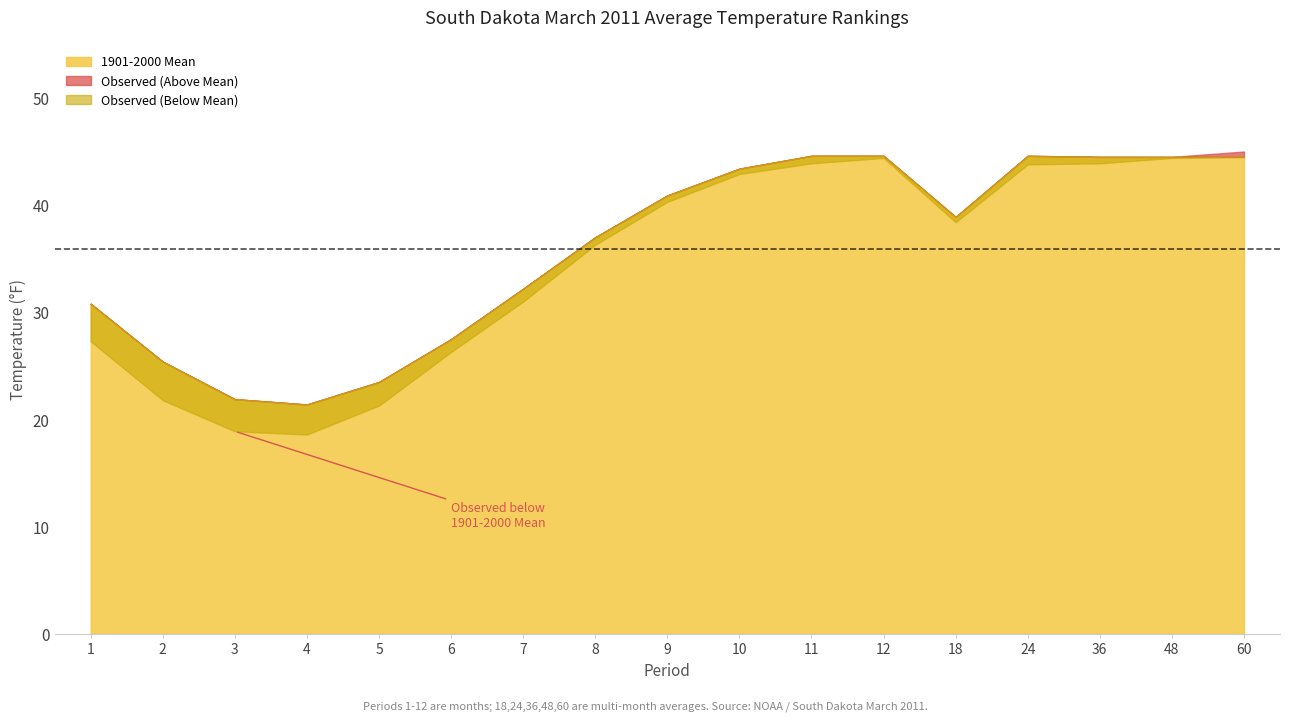

How many data points in 1901-2000 Mean are above 38?

9